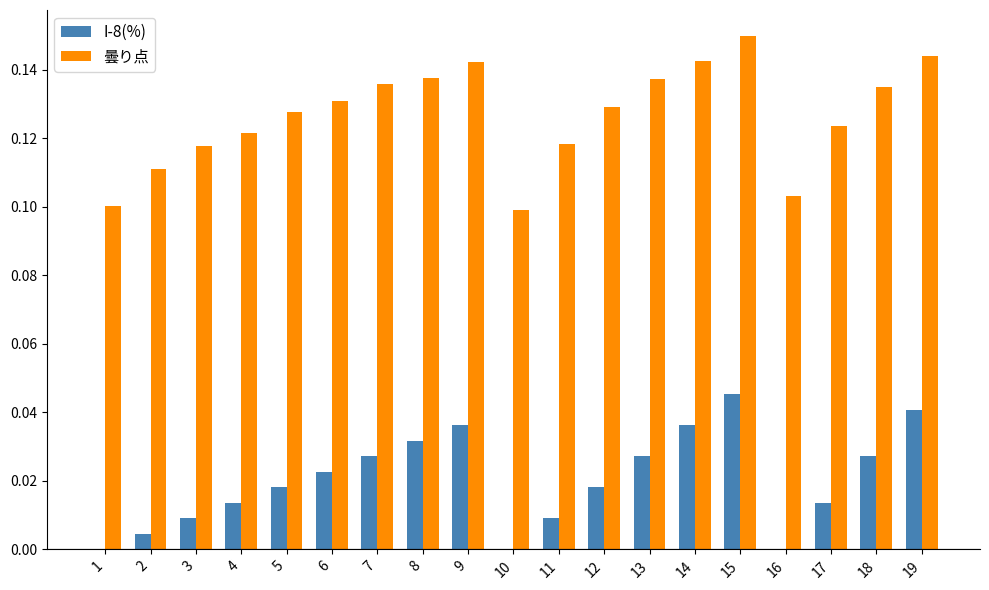

At which label does I-8(%) reach its peak?

15